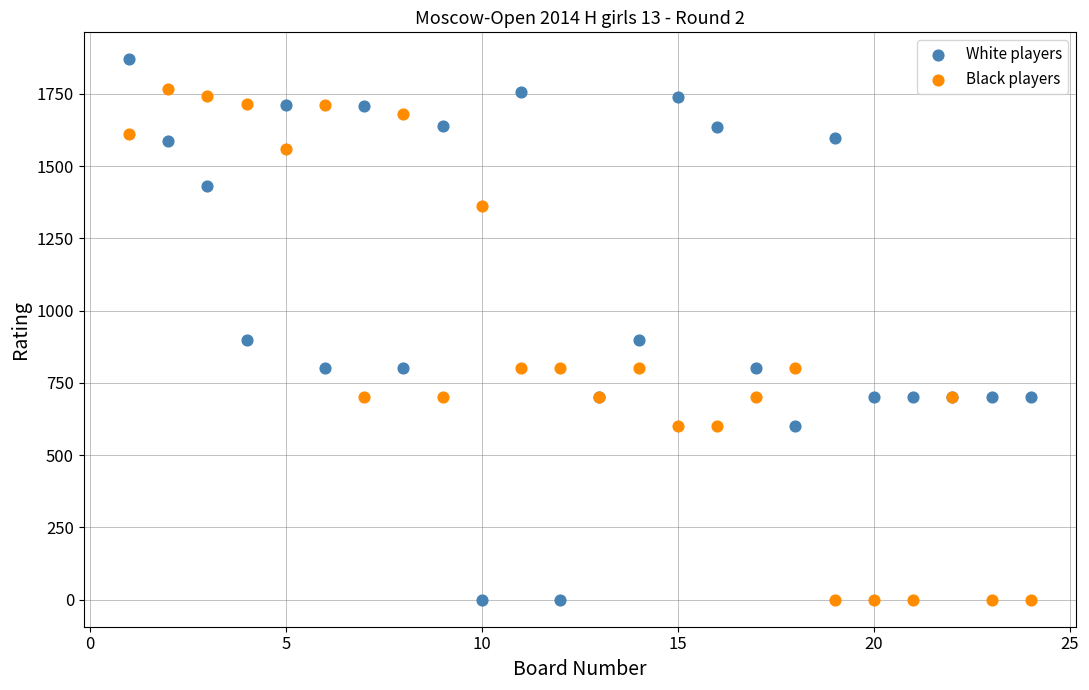

What is the X range (max minus min) for the scatter plot?

23